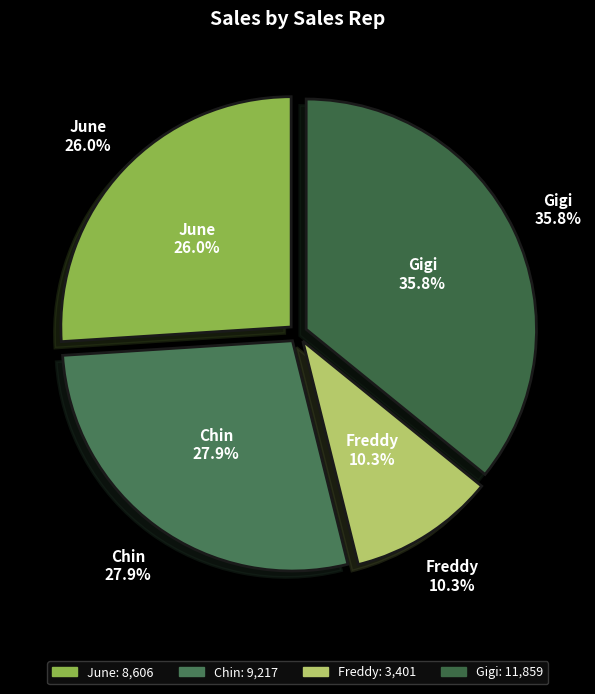

Count the number of slices in the pie.

4